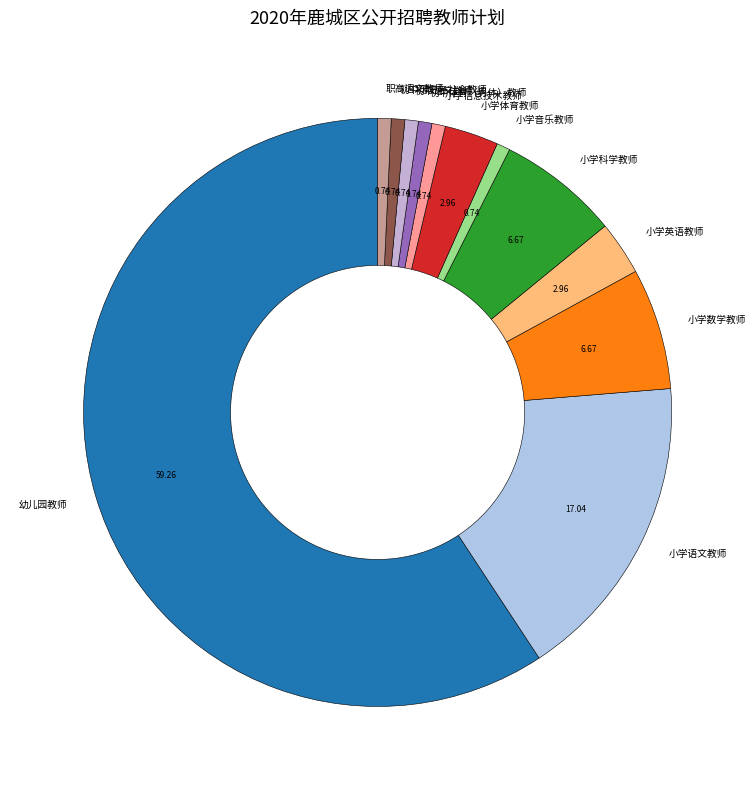

Do 小学音乐教师 and 小学英语教师 together represent more than half of the pie?

No